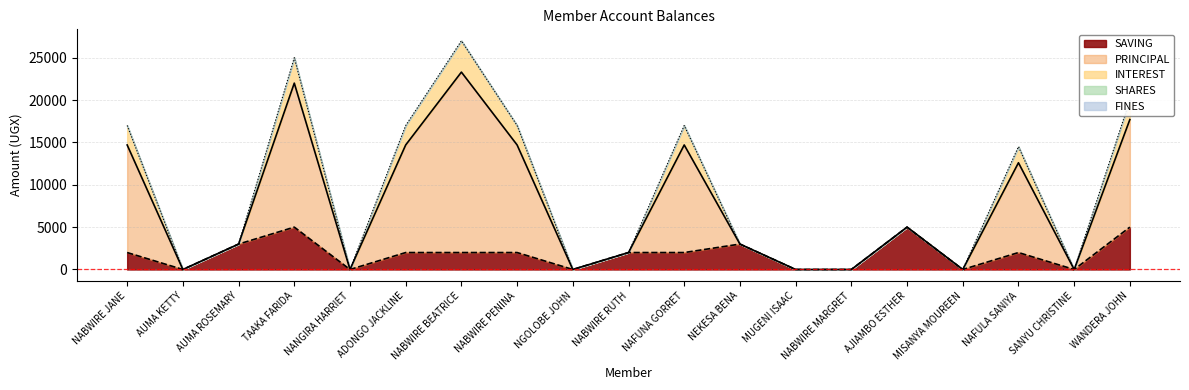

How many lines are shown in the chart?

5